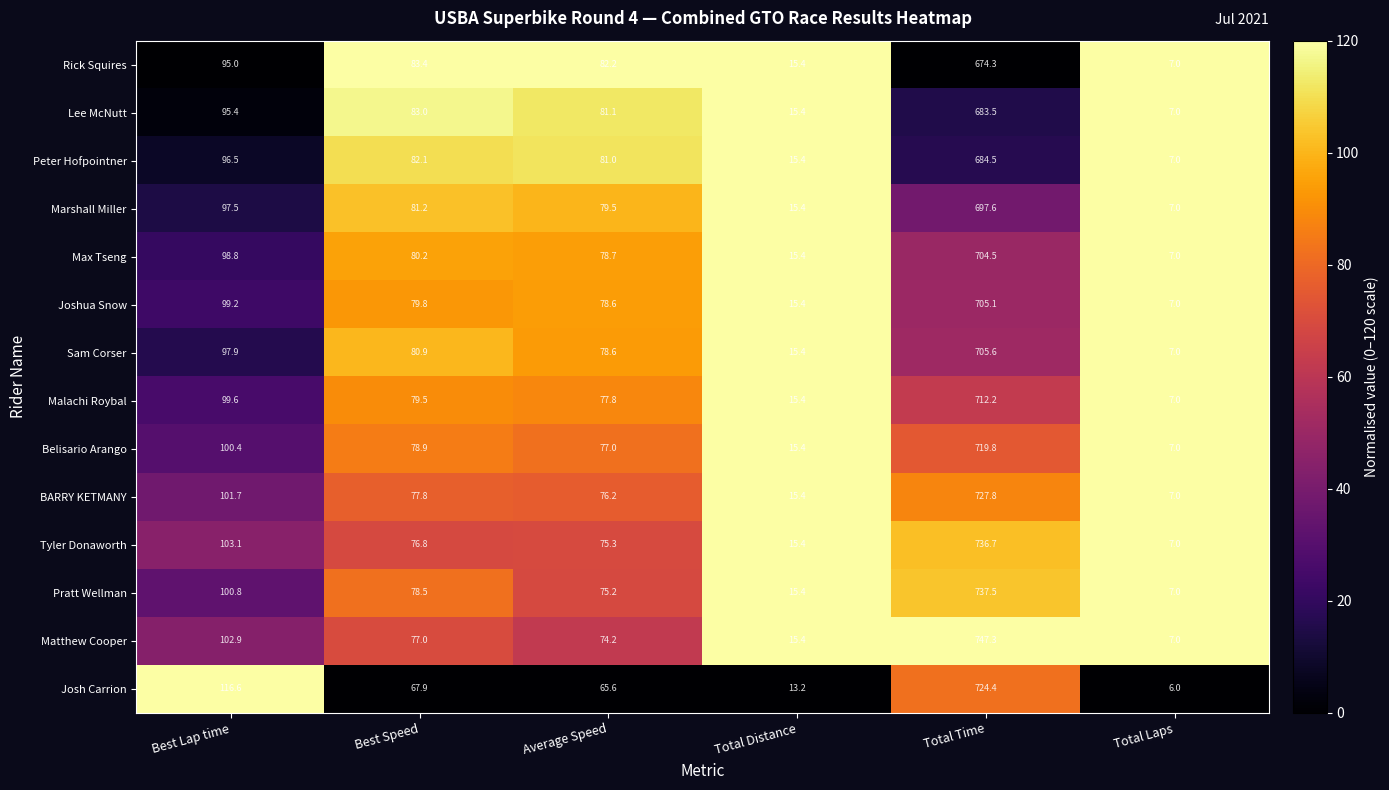

Where does the Josh Carrion series first go above 67?

Best Lap time